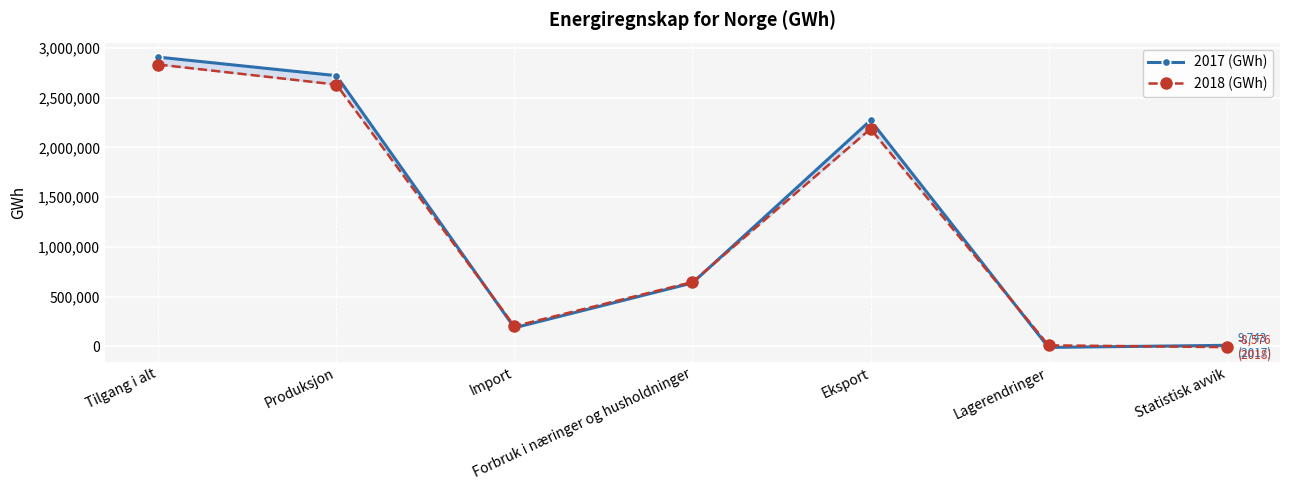

What is the label of the 5th point from the left?

Eksport